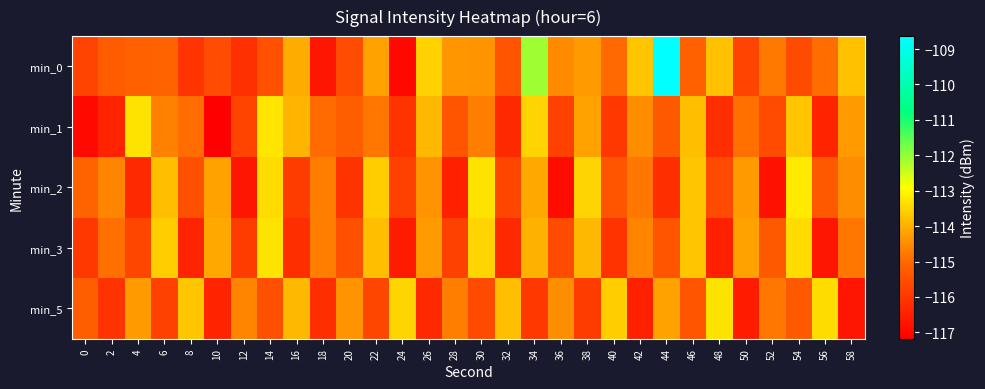

What is the smallest value displayed?

-117.2